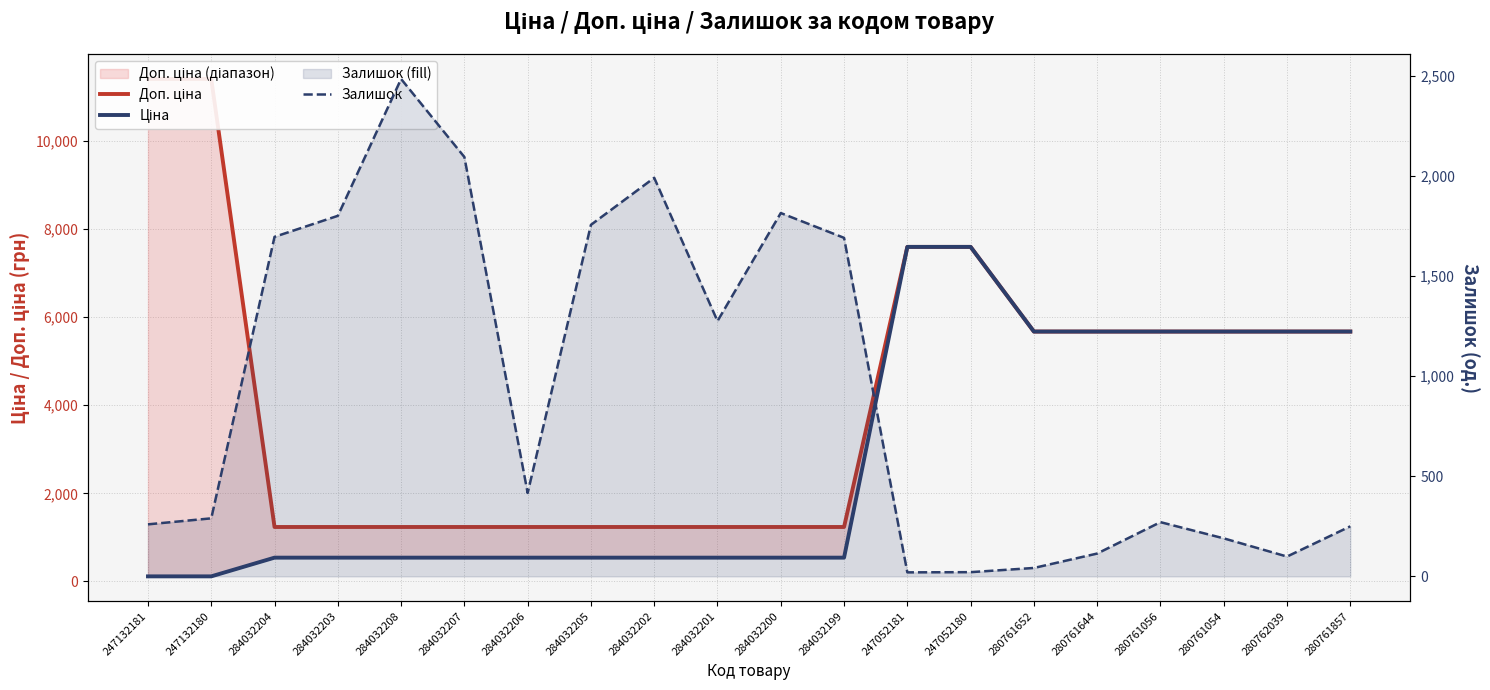

What is the label of the 8th point from the left?

284032205